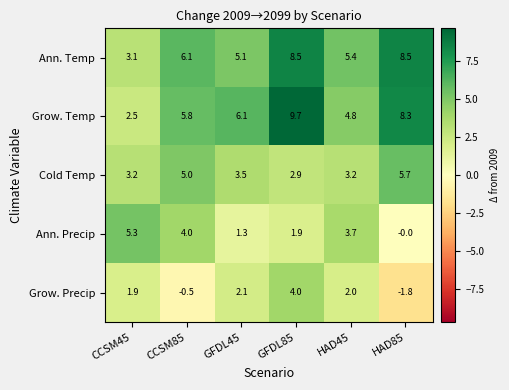

At which label does Ann. Temp first exceed 6?

CCSM85